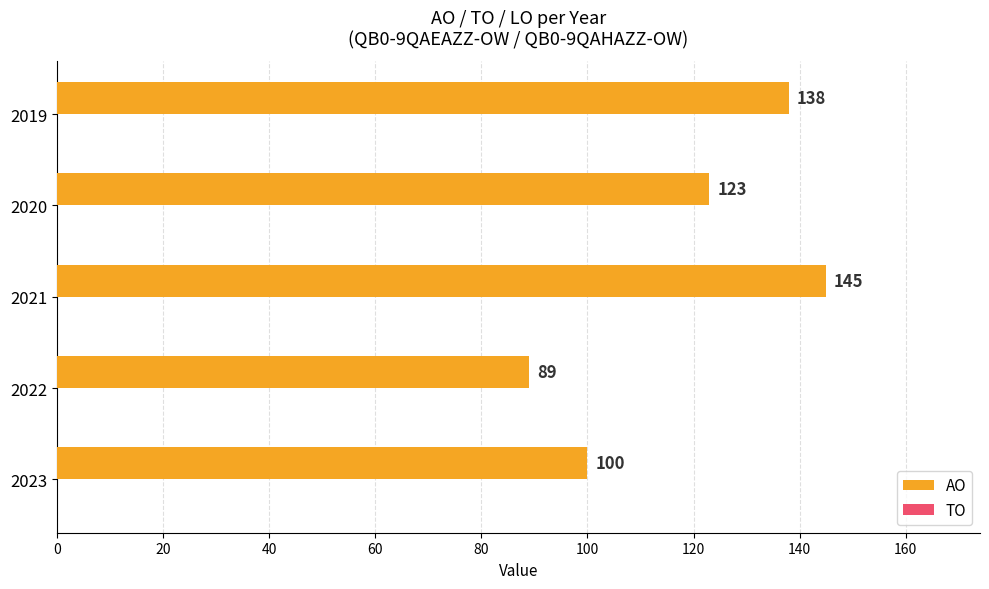

Between 2022 and 2023, which is larger?

2023